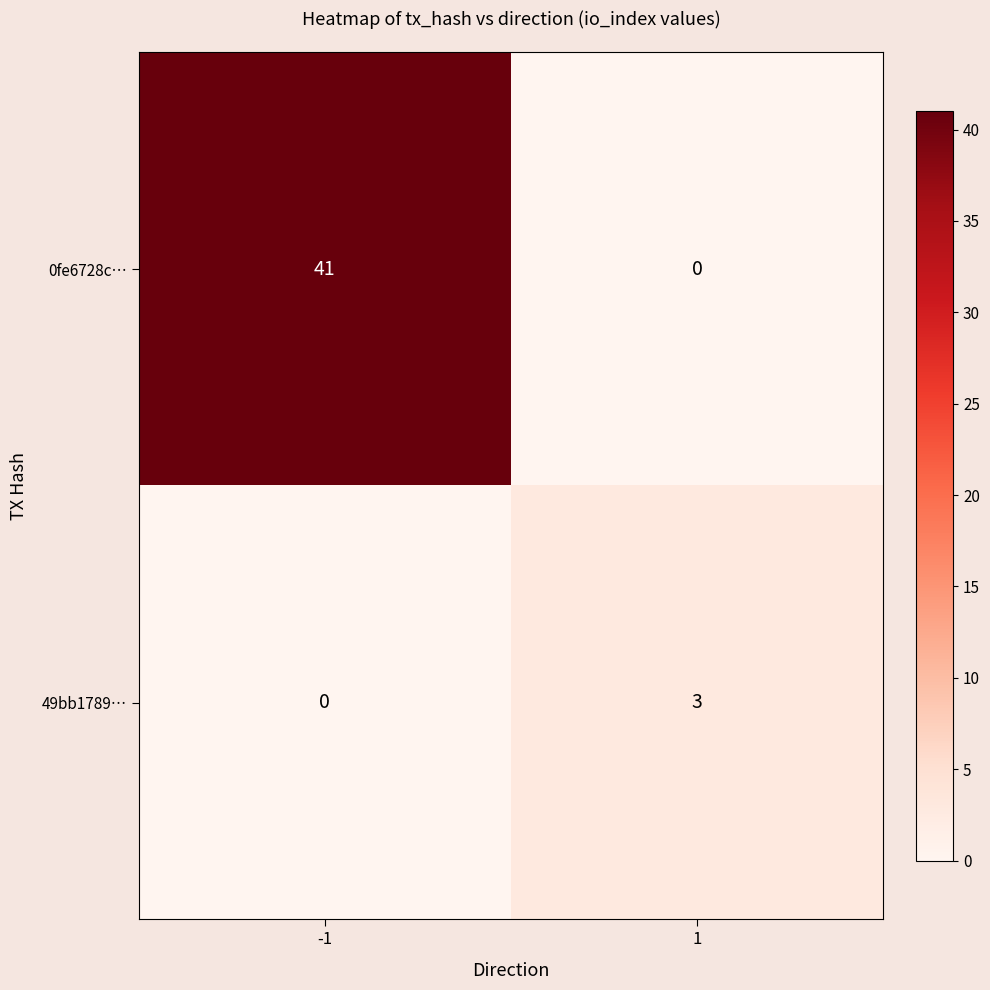

What is the greatest value displayed?

41